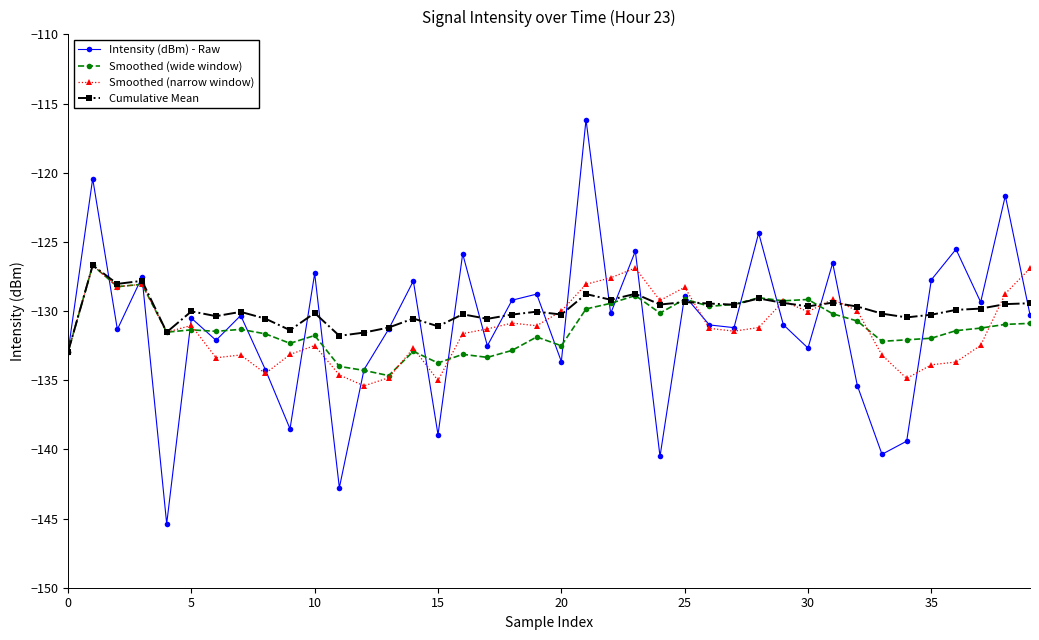

What is the value of the Cumulative Mean point at the 7th from the left?

-130.4